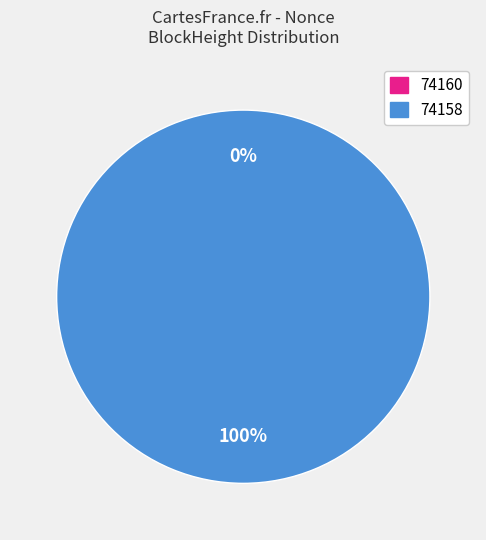

What is the change in value from 74160 to 74158?

+37304